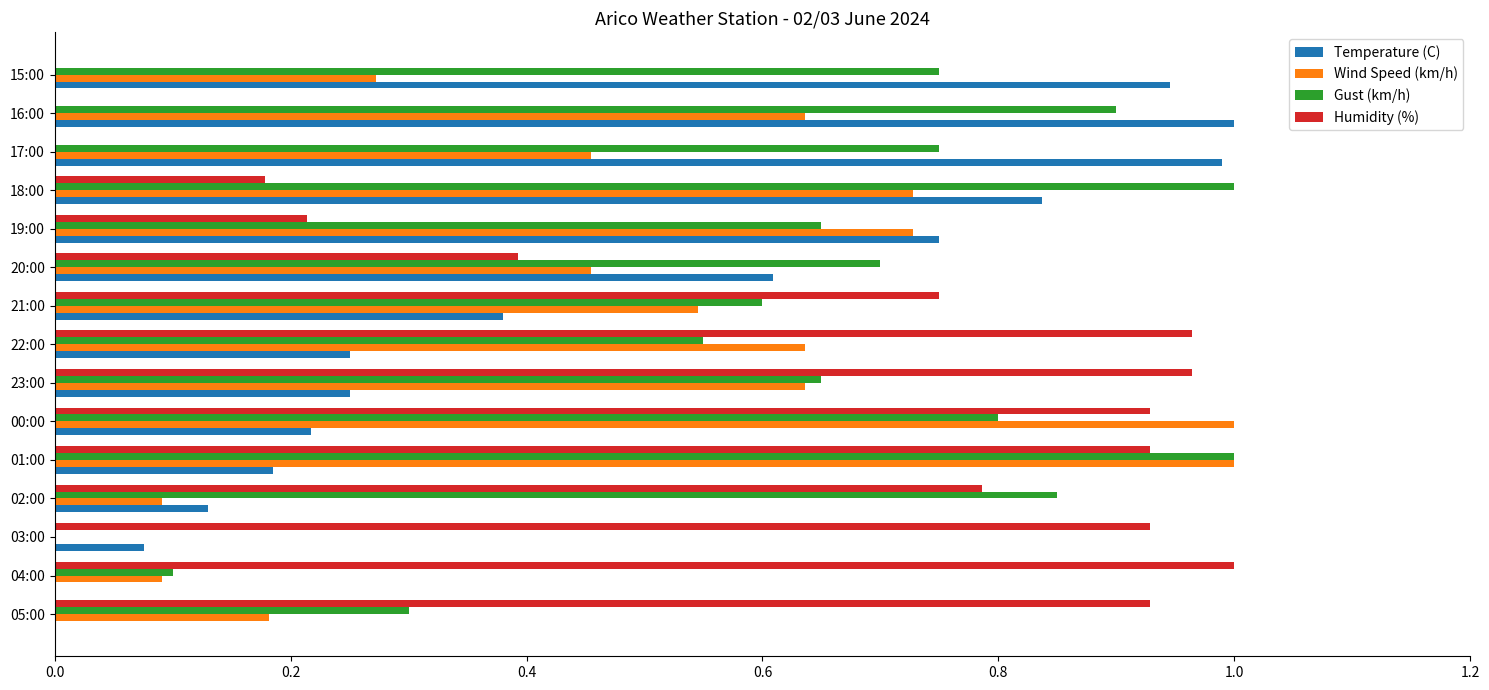

What are all the series names shown in the legend?

Temperature (C), Wind Speed (km/h), Gust (km/h), Humidity (%)